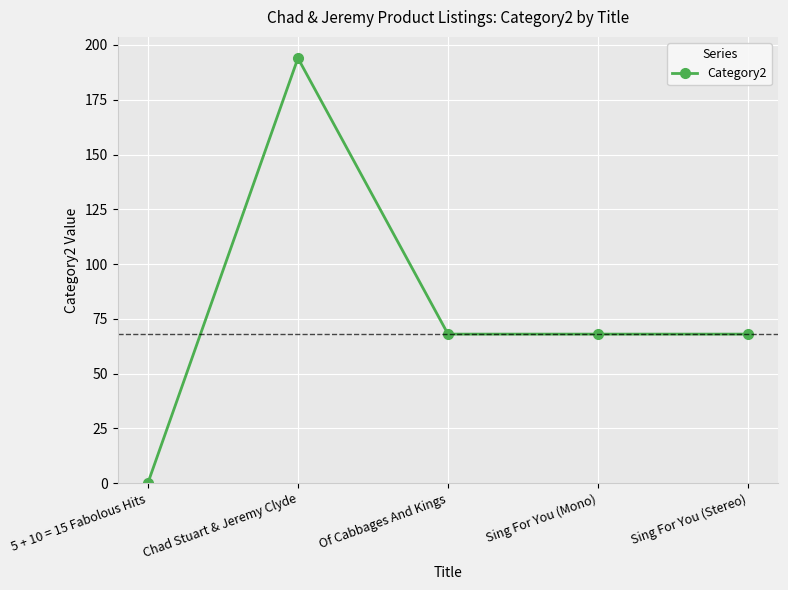

Reading left to right, transcribe all the data shown in this chart.

5 + 10 = 15 Fabolous Hits=0	Chad Stuart & Jeremy Clyde=194	Of Cabbages And Kings=68	Sing For You (Mono)=68	Sing For You (Stereo)=68